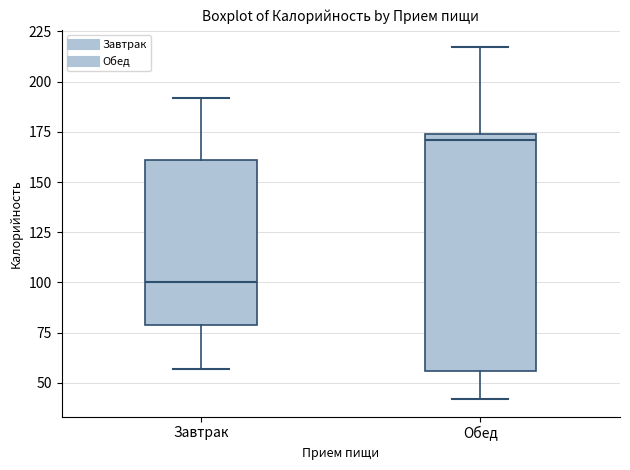

Which box has the lowest median line?

Завтрак